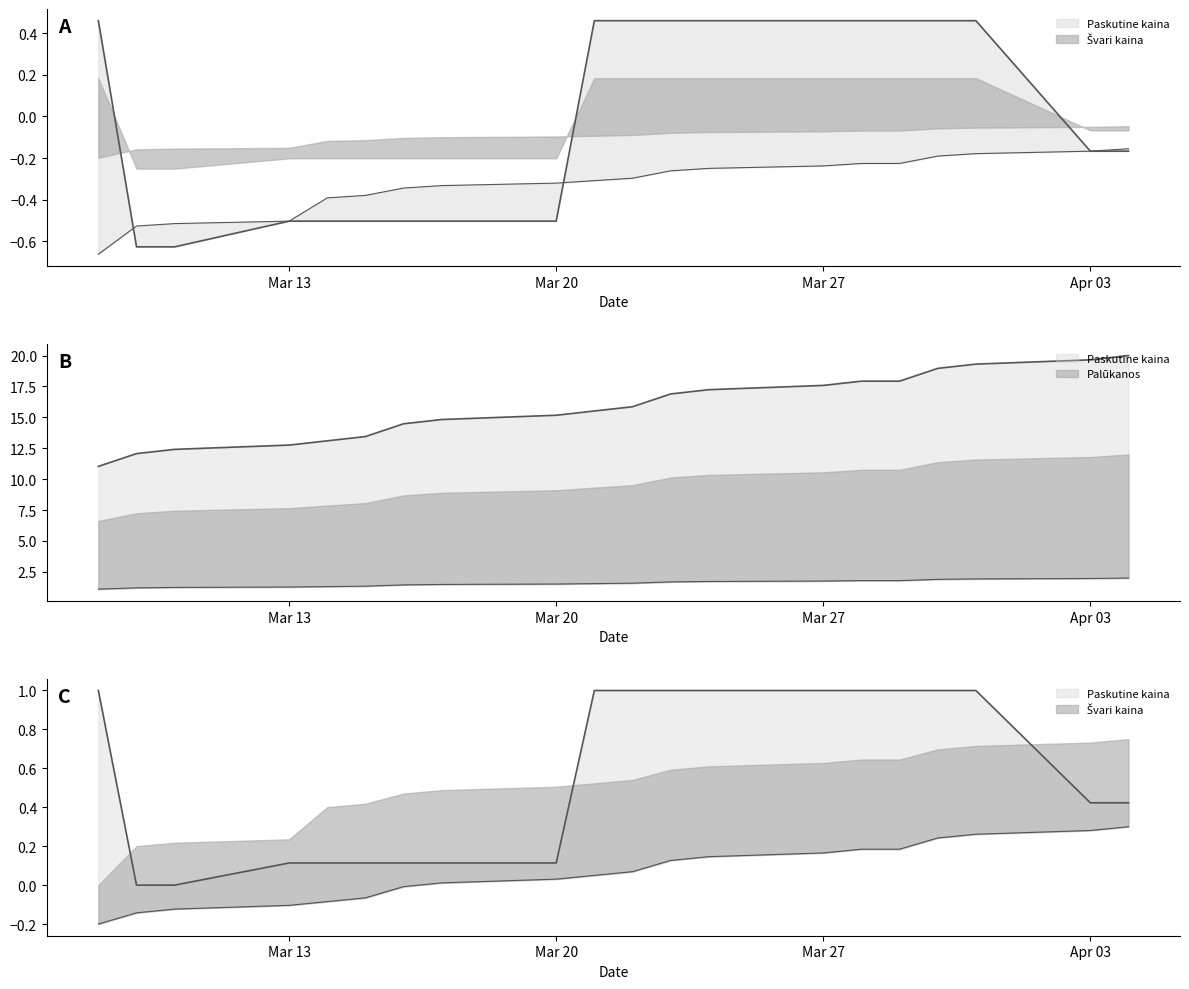

What is the sum of all Švari kaina values?

-6.5